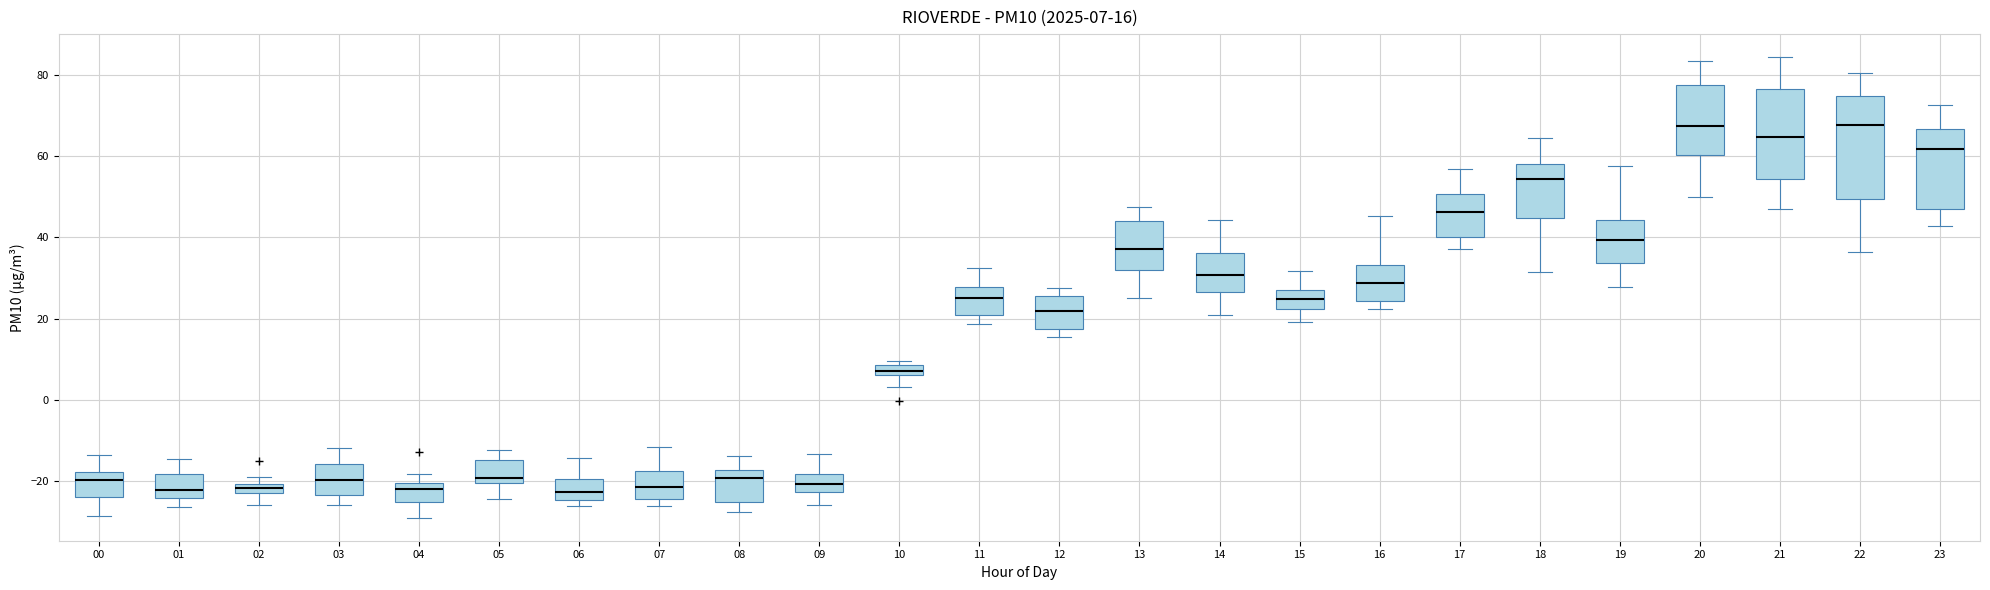

Which box is the tallest, from its lower edge to its upper edge?

22